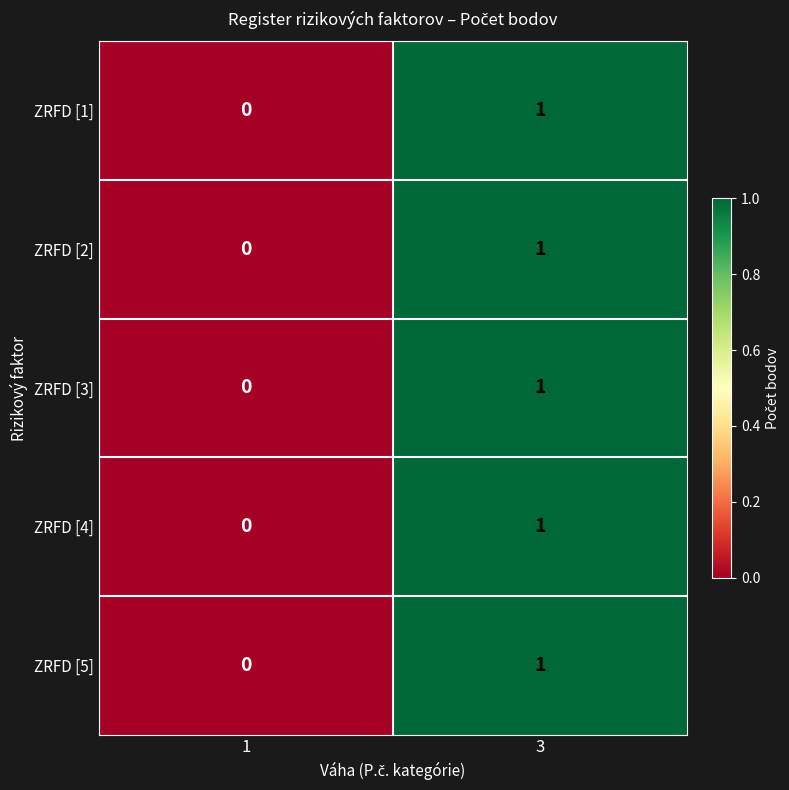

What is the total value across all series at 3?

5